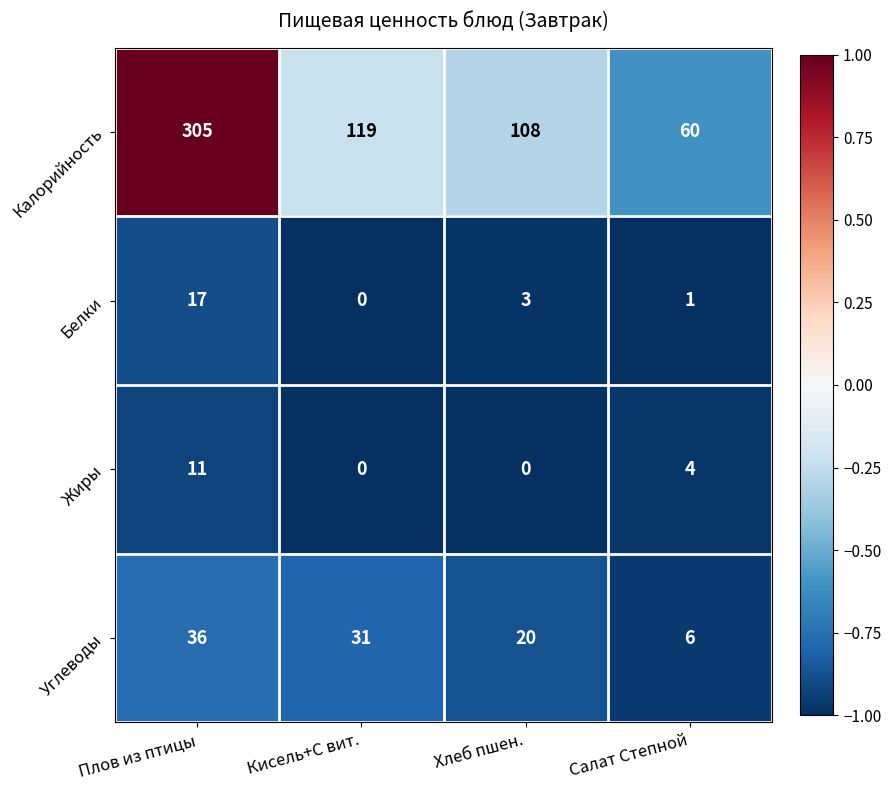

Rank the series by their maximum value, from lowest to highest.

Жиры, Белки, Углеводы, Калорийность